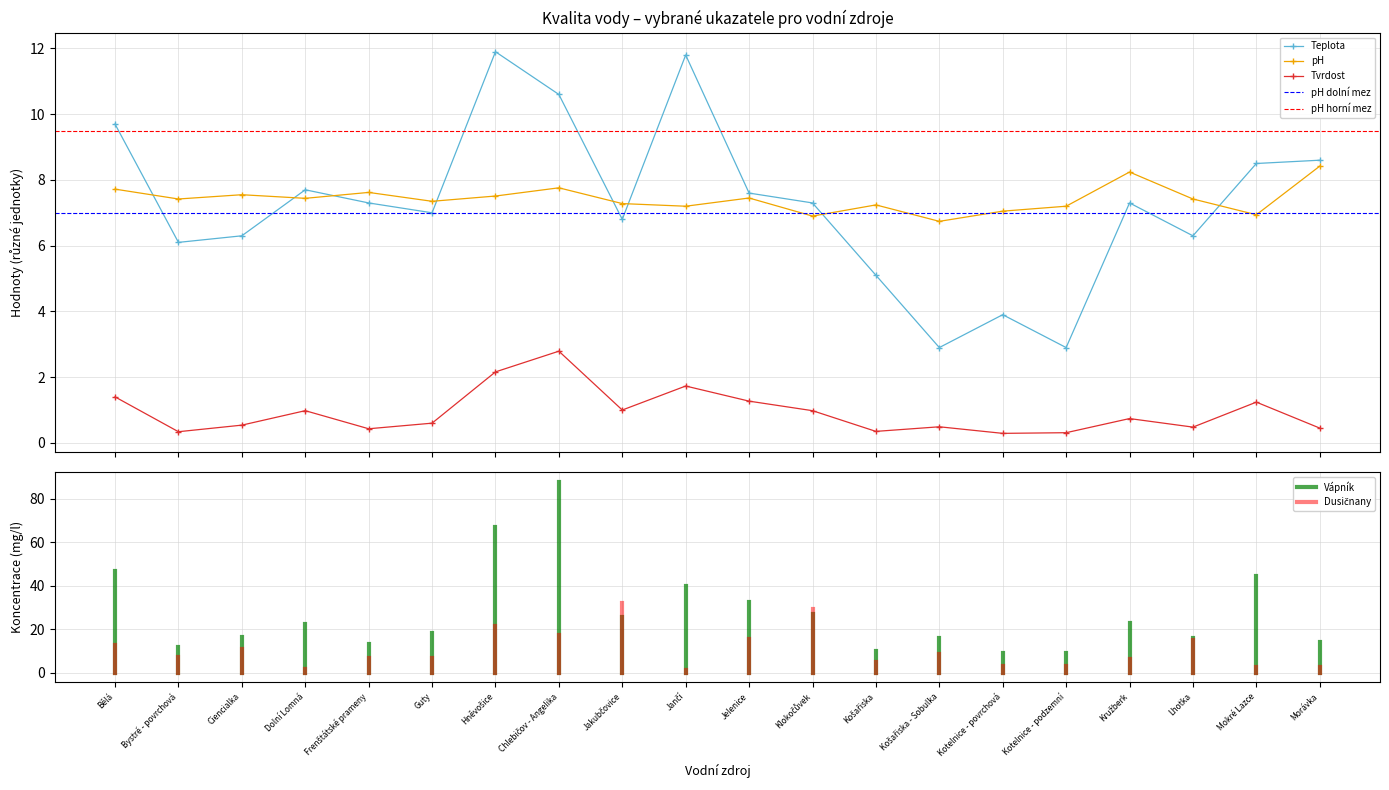

The Teplota series shows 11.3 at Morávka. True or false?

False